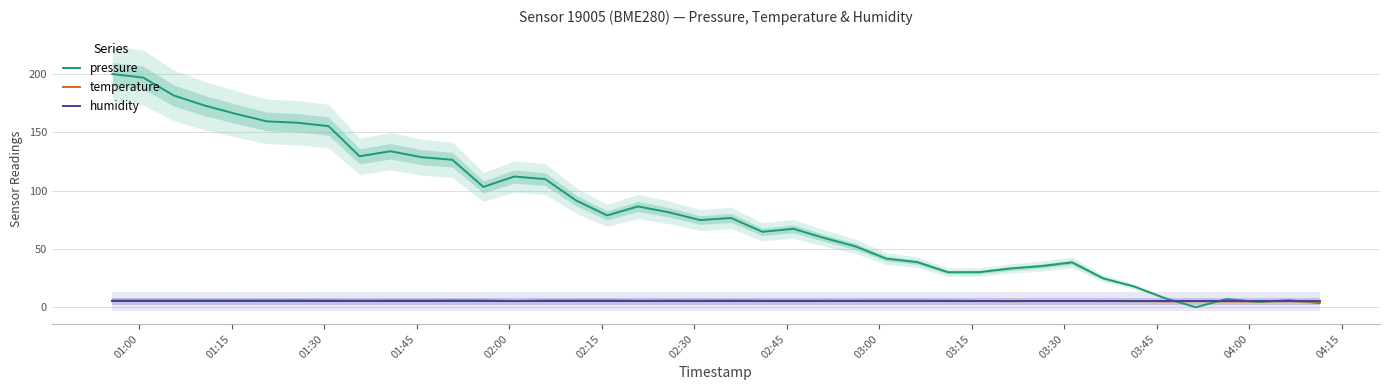

How many times do temperature and humidity cross each other?

1